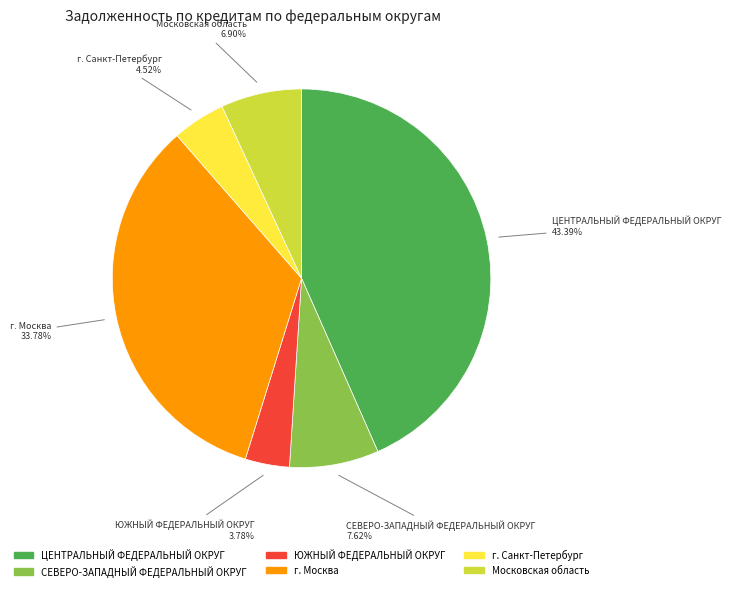

To the nearest percent, what portion does г. Санкт-Петербург represent?

5%